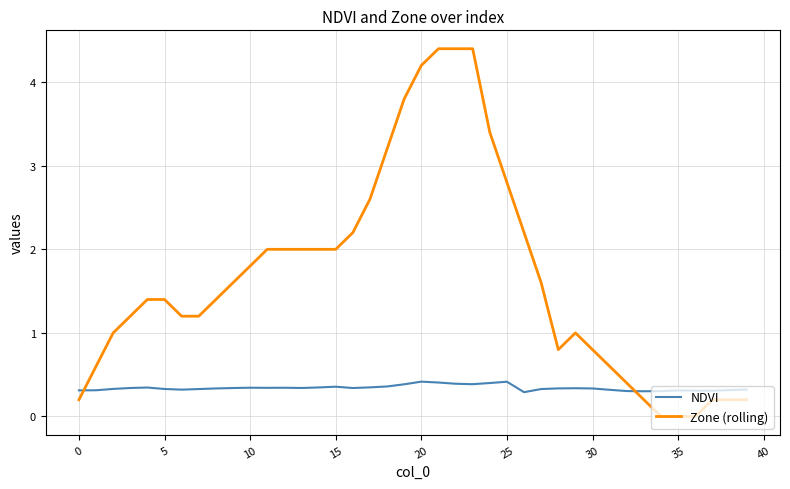

How many times do NDVI and Zone (rolling) cross each other?

2